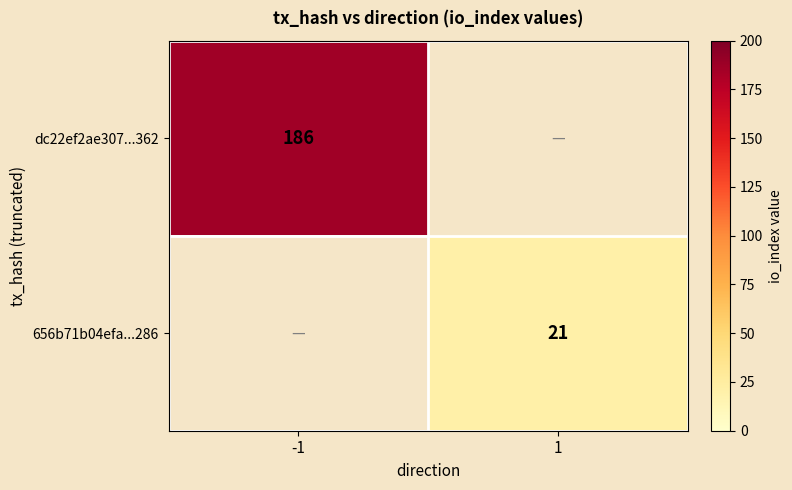

What is the total value across all series at 1?

21